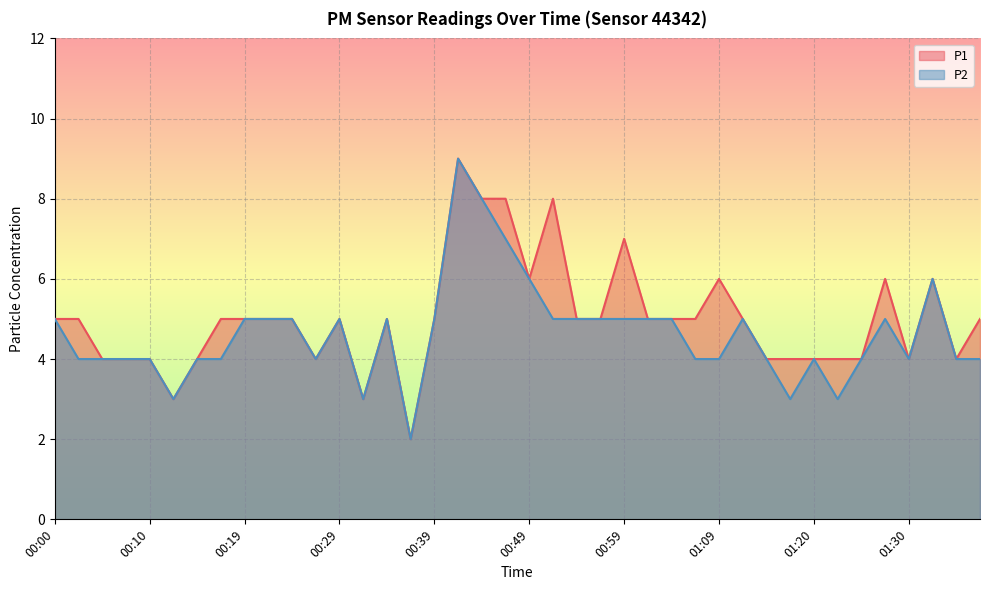

Is the value of P2 at 00:54 greater than the value of P1 at 00:19?

No